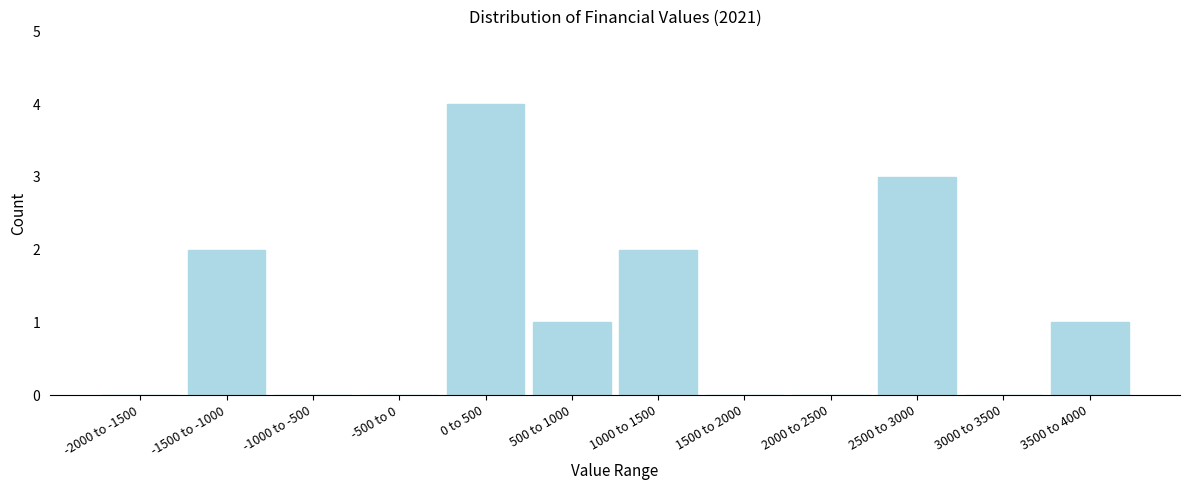

Reading left to right, list all the values displayed in this chart.

-2000 to -1500=0	-1500 to -1000=2	-1000 to -500=0	-500 to 0=0	0 to 500=4	500 to 1000=1	1000 to 1500=2	1500 to 2000=0	2000 to 2500=0	2500 to 3000=3	3000 to 3500=0	3500 to 4000=1